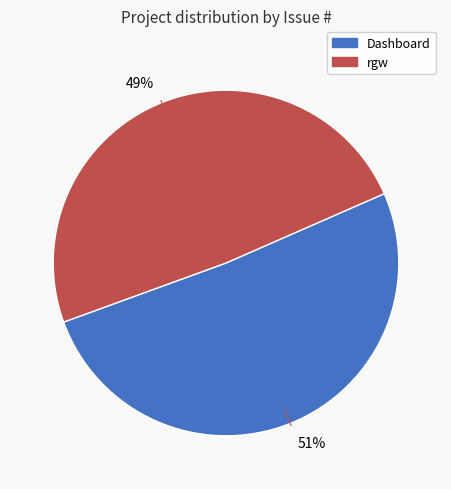

What is the majority slice?

Dashboard